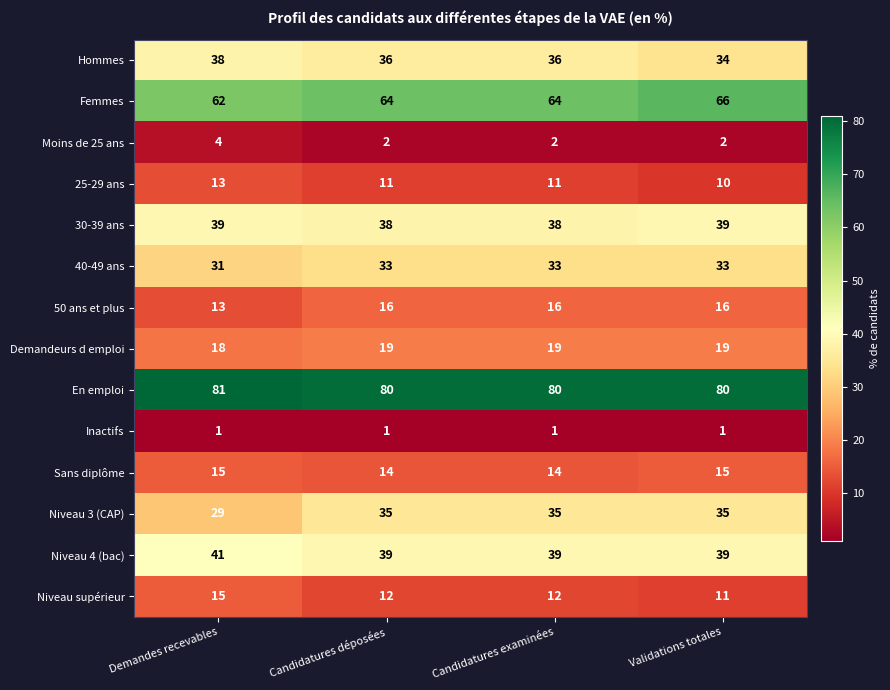

Which series has the largest range (max minus min)?

Niveau 3 (CAP)